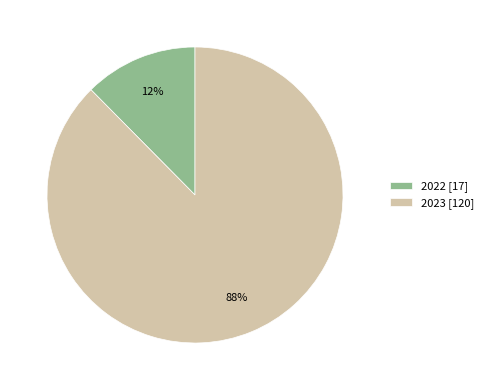

Is it true that 2023 is 88% of the pie?

True